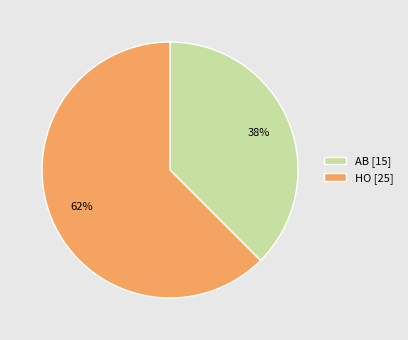

Between AB [15] and HO [25], which is larger?

HO [25]